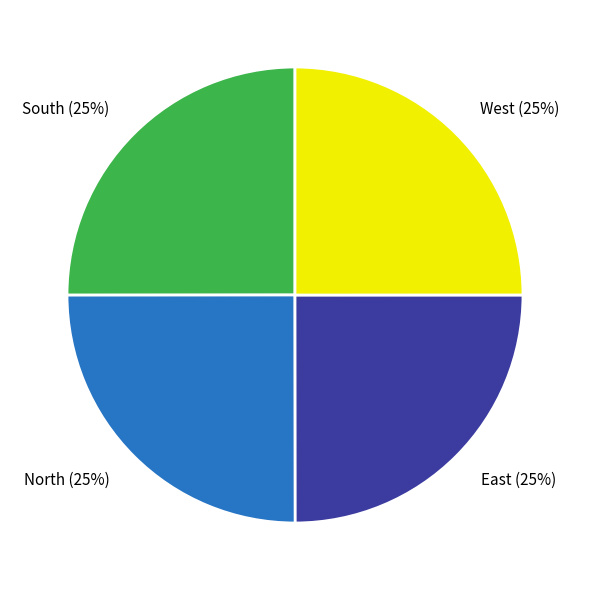

What is the ratio of the value at North (25%) to the value at East (25%)?

1.0